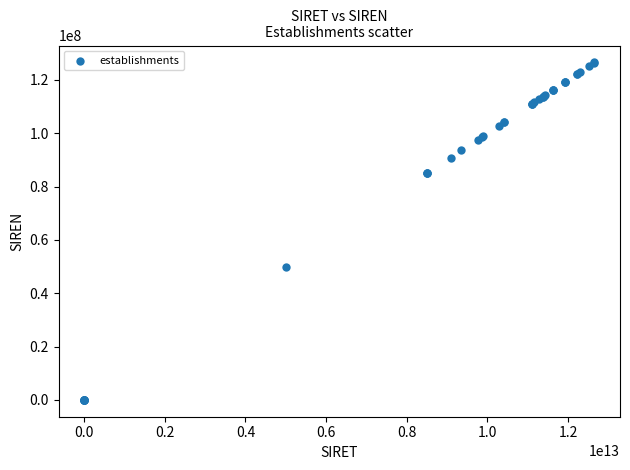

What Y value in the scatter plot is closest to 63277921?

50000443